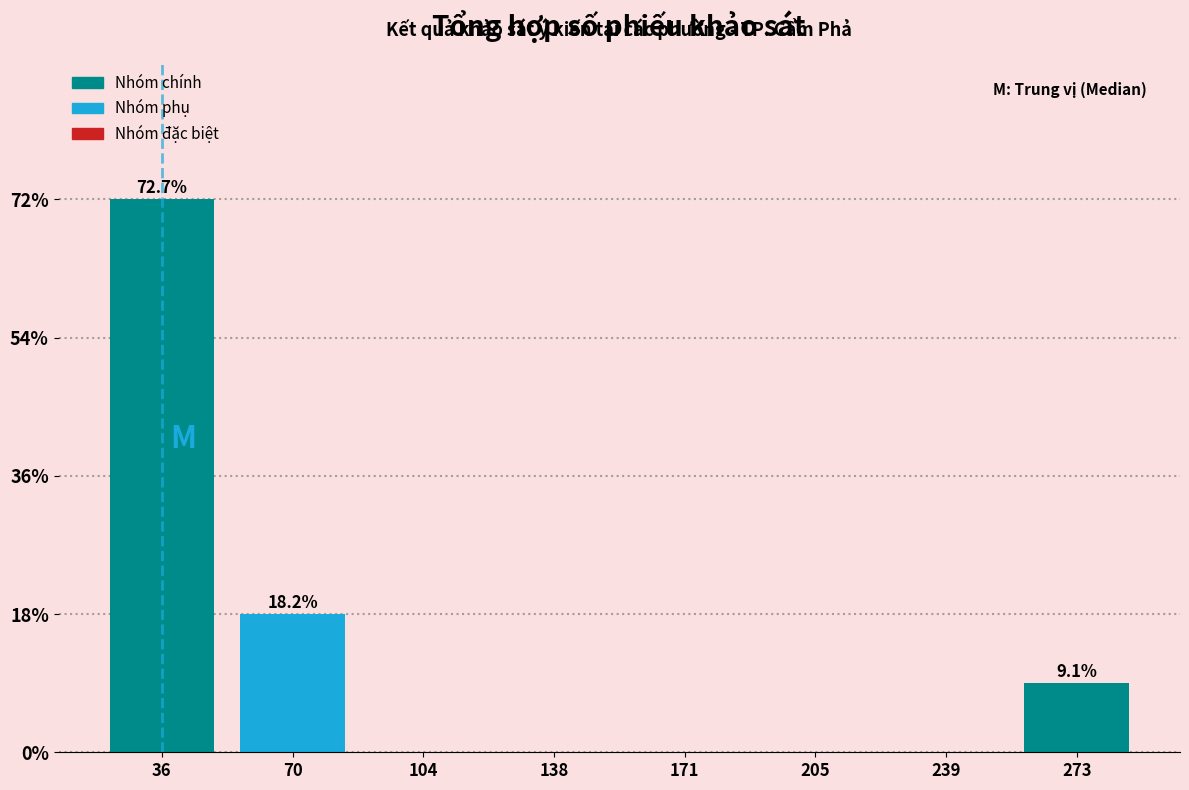

Over which range of the x-axis is the bar tallest?

20 to 55